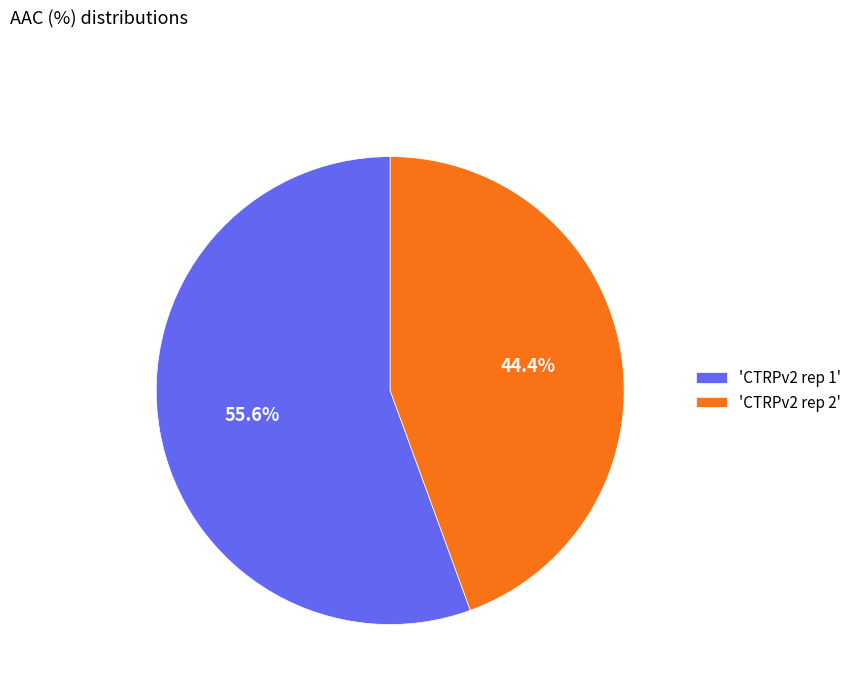

To the nearest percent, what is the average slice percentage?

50%